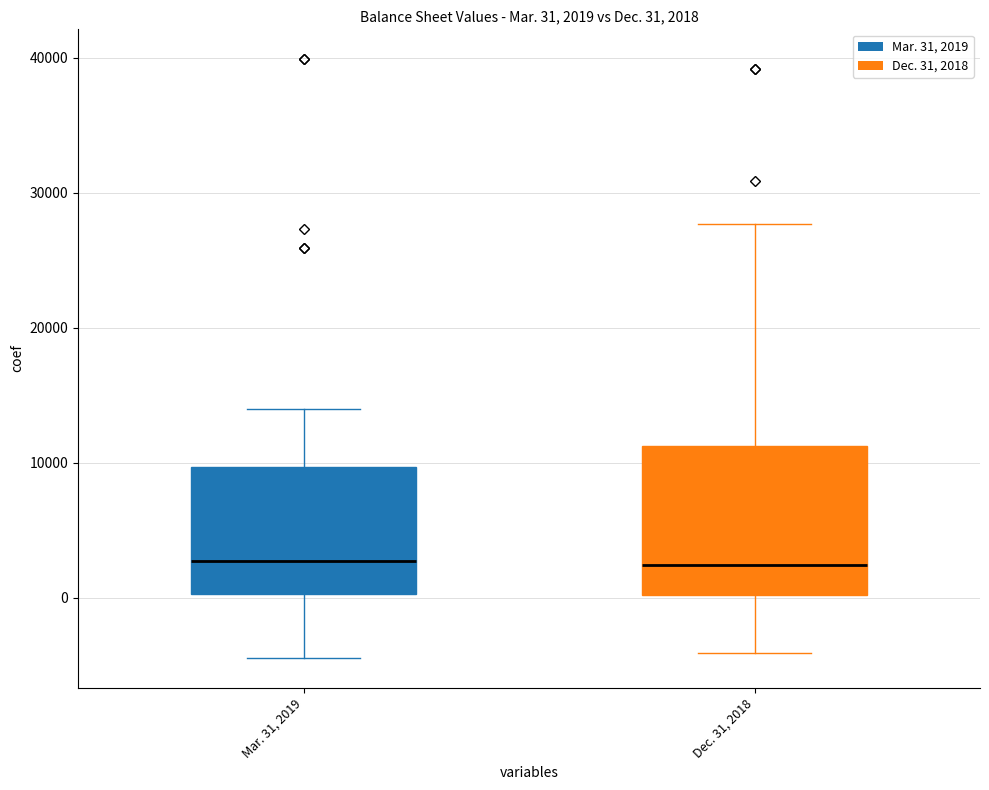

Which box is the tallest, from its lower edge to its upper edge?

Dec. 31, 2018